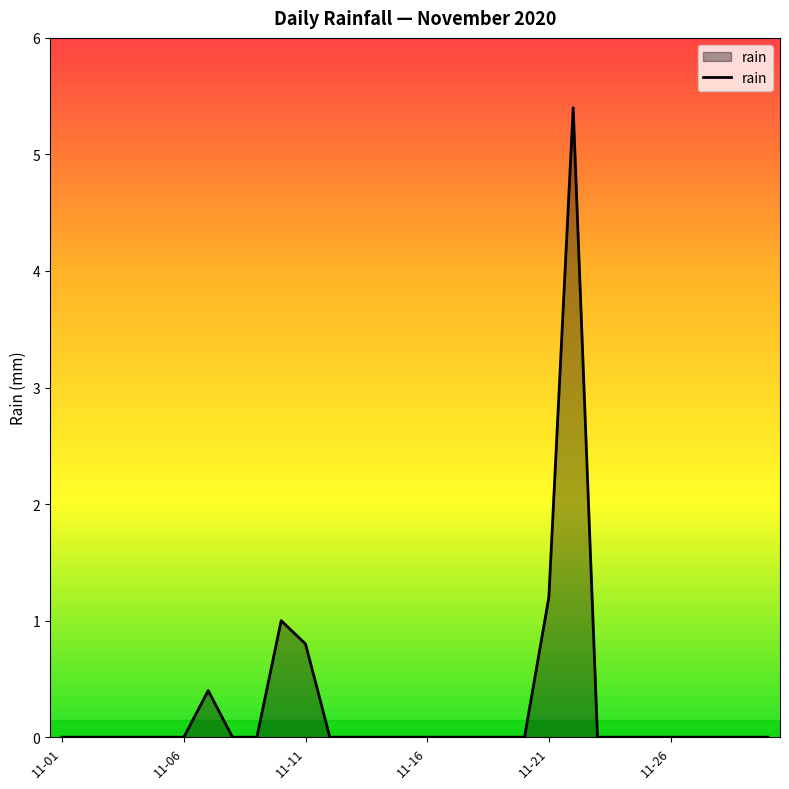

What is the greatest value displayed?

5.4